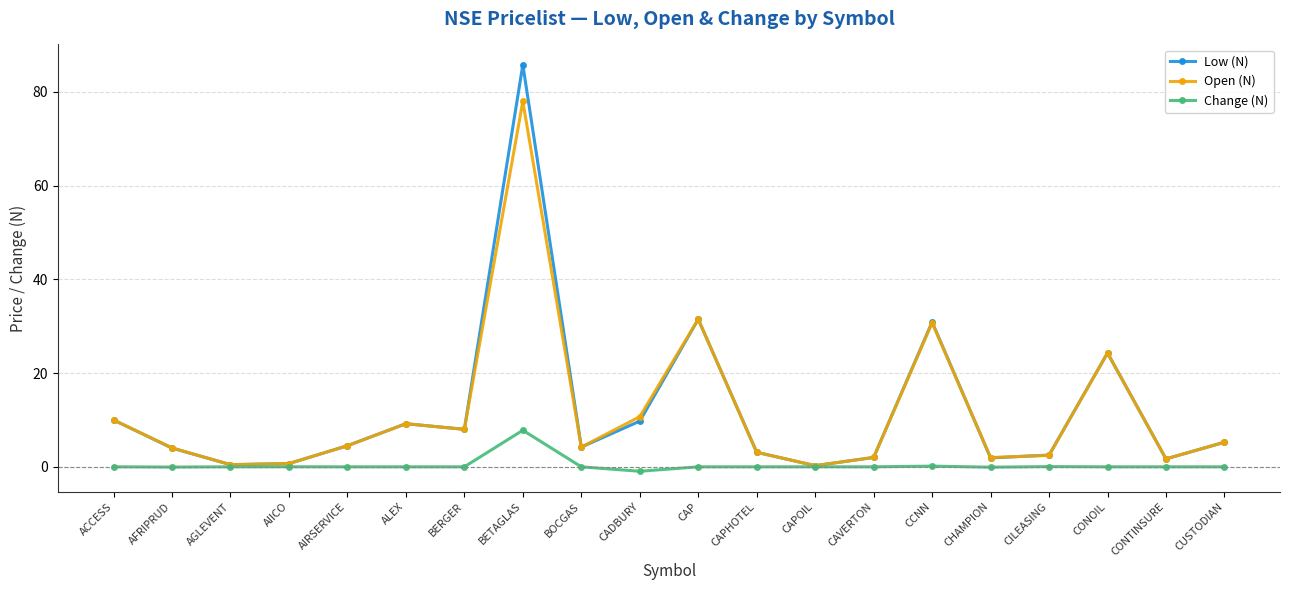

The Low (N) series shows 4.5 at AIRSERVICE. True or false?

True